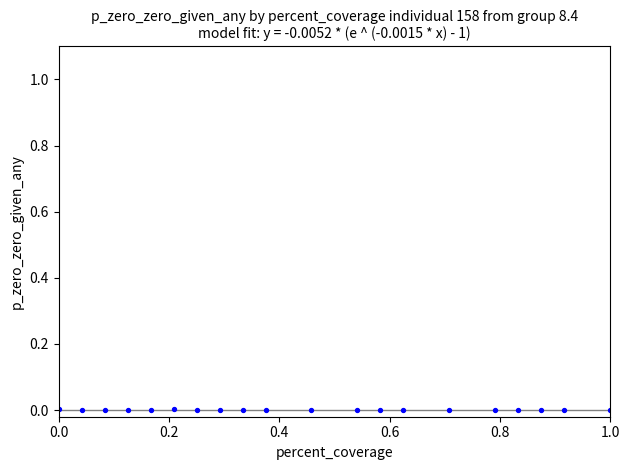

What is the range of X values (max minus min)?

1.0